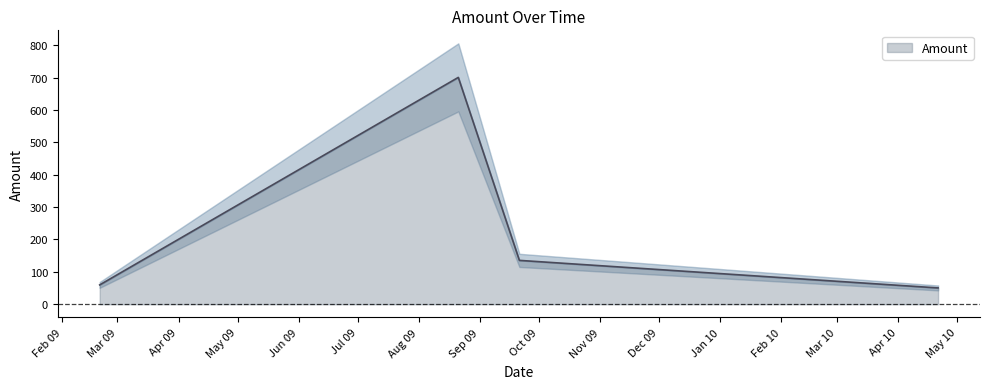

True or false: the data has more than 1 interior local peaks.

False